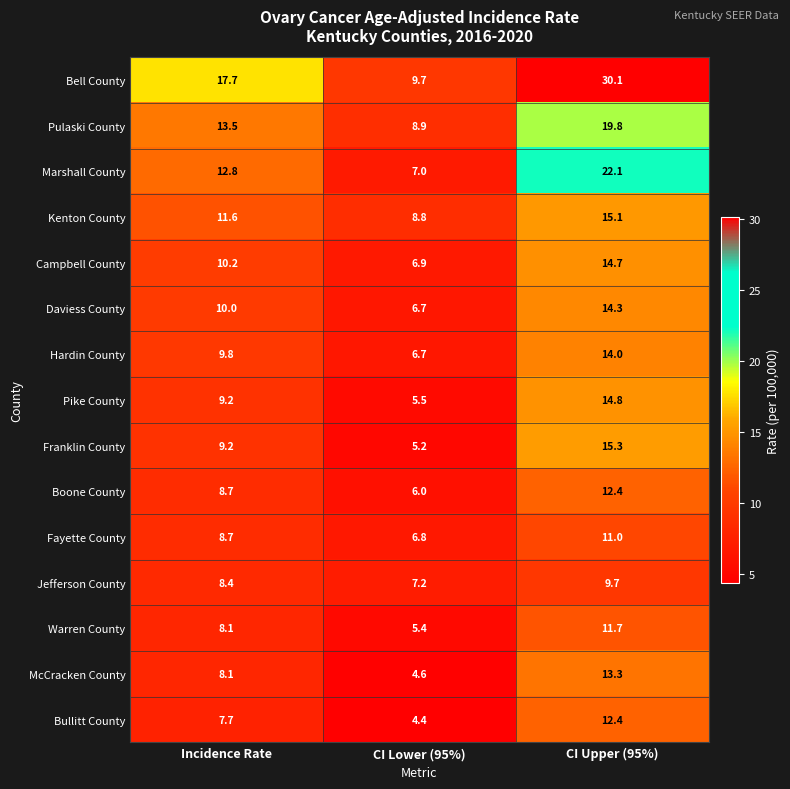

The value of Bell County at CI Lower (95%) is 5.2. True or false?

False